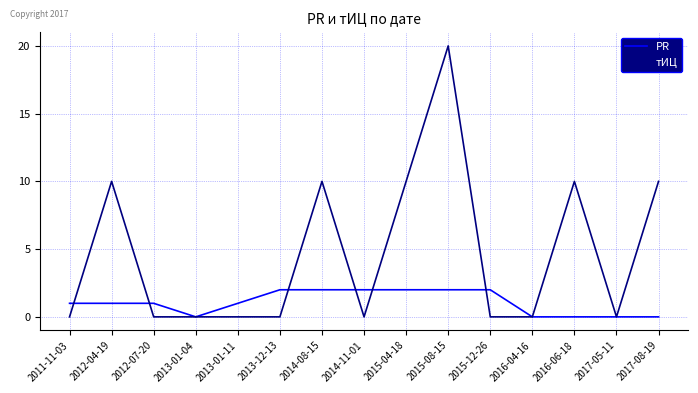

What position from the left is 2015-08-15?

10